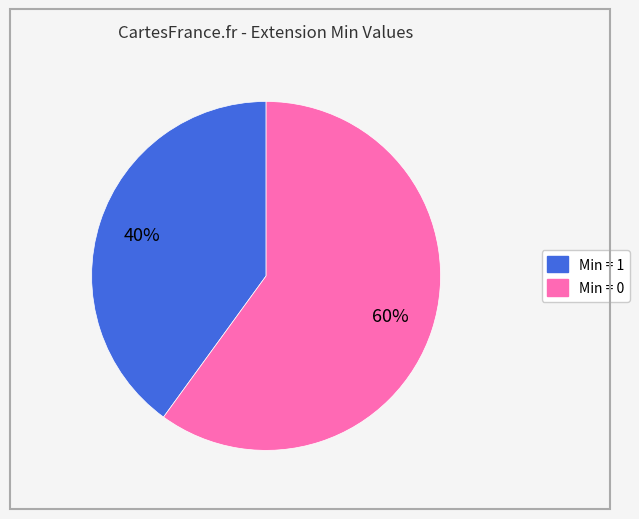

To the nearest percent, what is the difference between the largest and smallest slice percentages?

20%